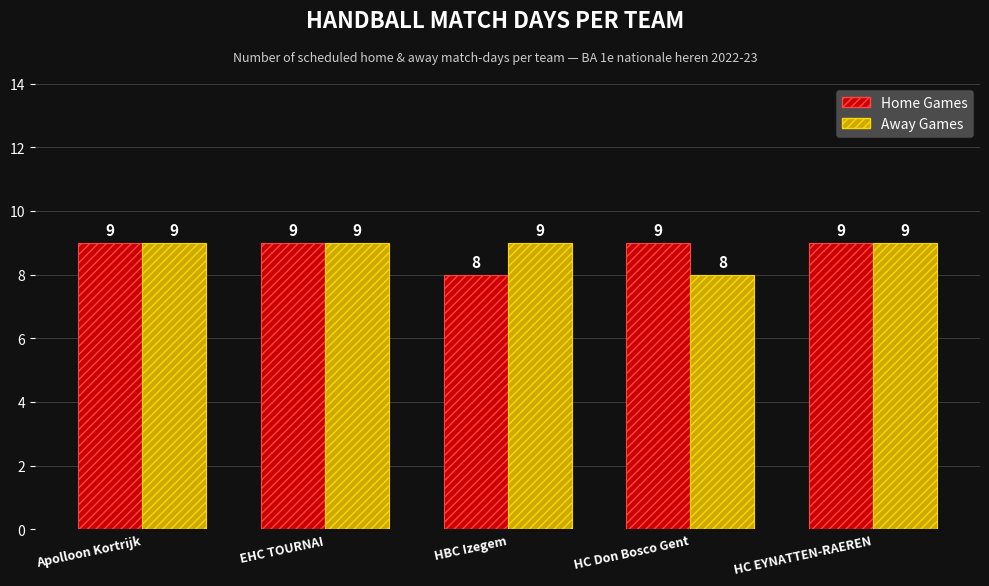

Is it true that Away Games equals 2 at HC Don Bosco Gent?

False